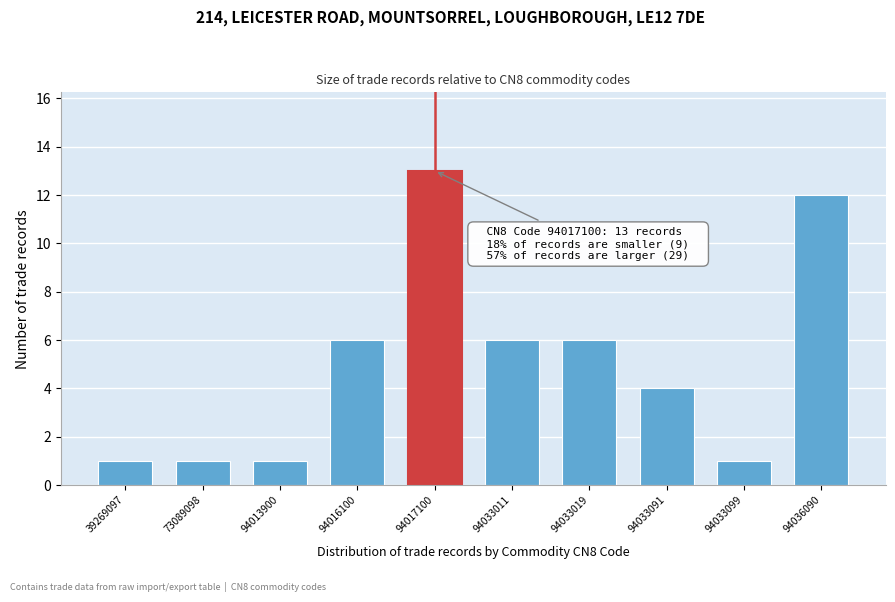

Reading left to right, transcribe all the data shown in this chart.

39269097=1	73089098=1	94013900=1	94016100=6	94017100=13	94033011=6	94033019=6	94033091=4	94033099=1	94036090=12